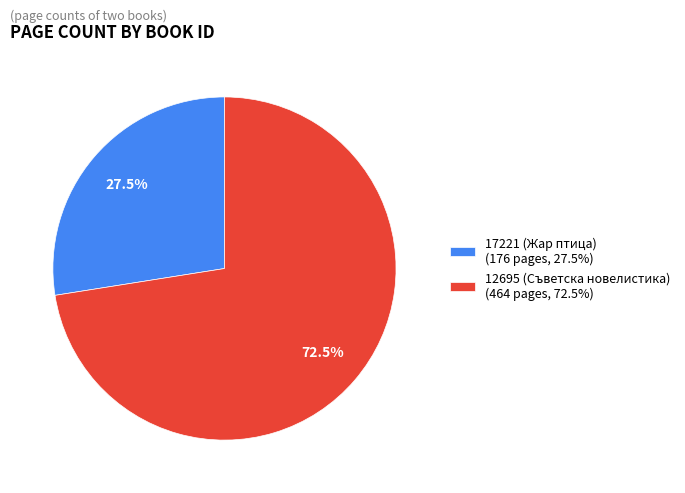

Between 17221 (Жар птица) and 12695 (Съветска новелистика), which is larger?

12695 (Съветска новелистика)